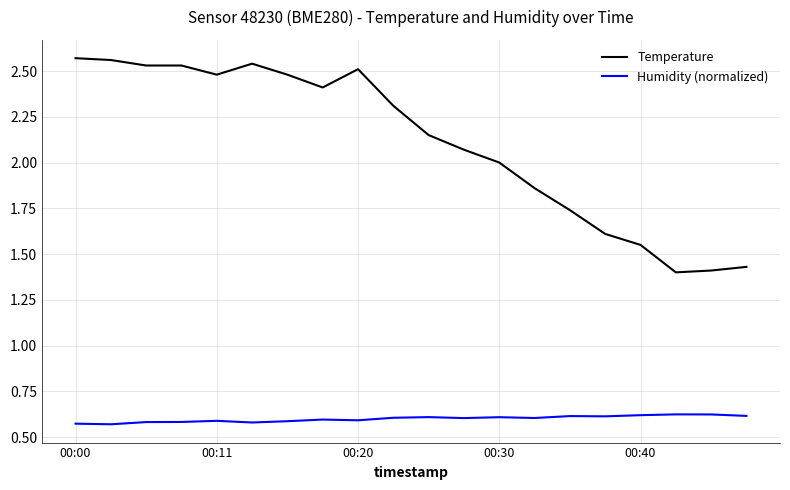

True or false: Humidity (normalized) and Temperature intersect in this chart.

False